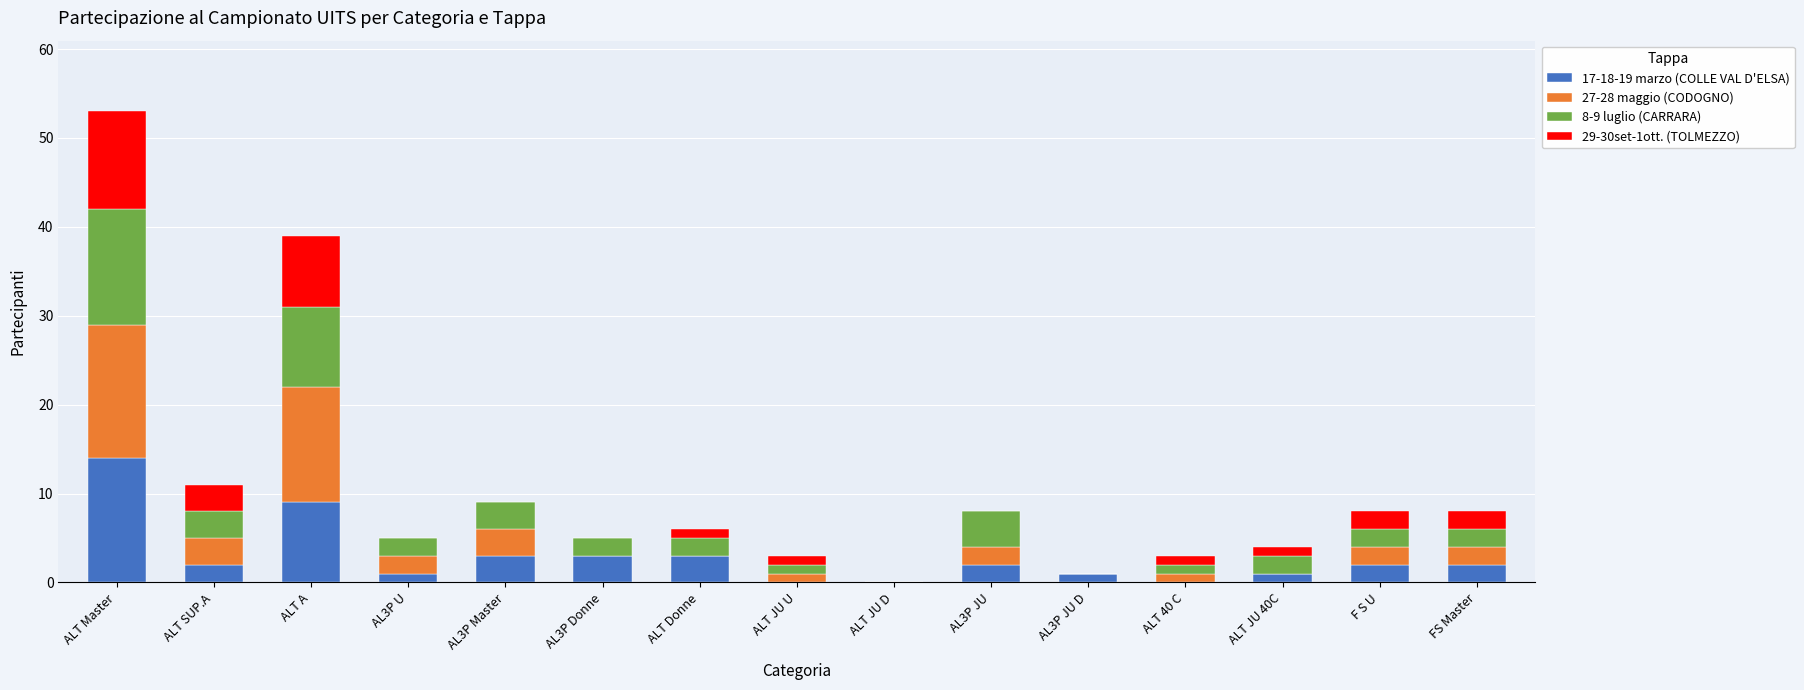

True or false: 17-18-19 marzo (COLLE VAL D'ELSA) has a value of 2 at FS Master.

True